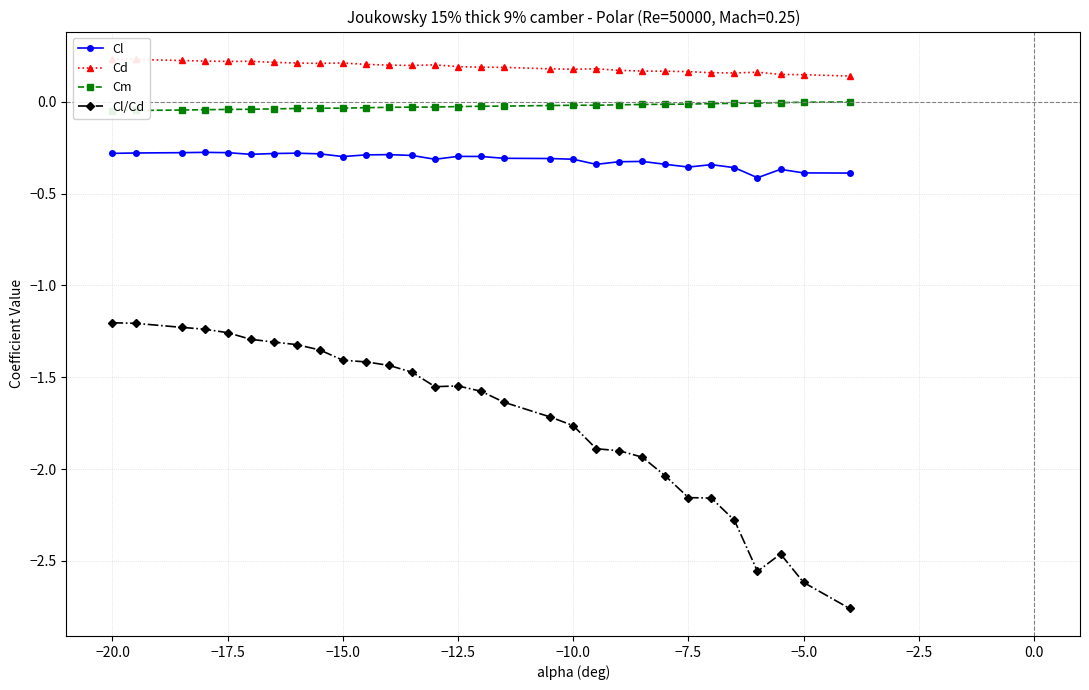

How many lines are shown in the chart?

4